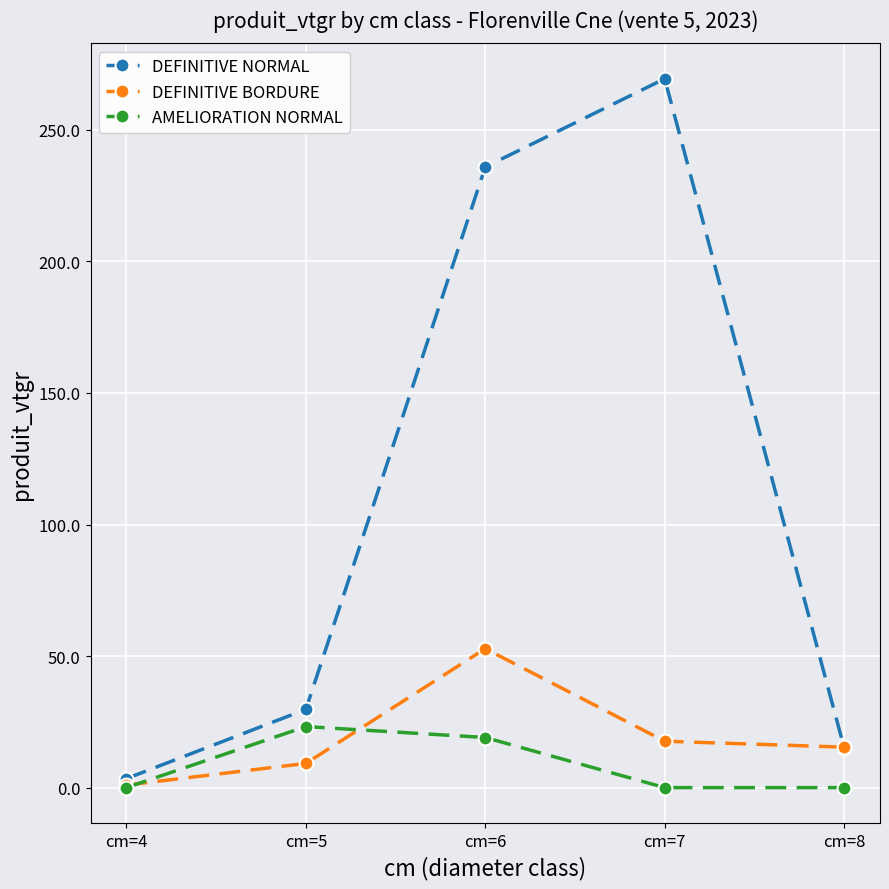

Between cm=4 and cm=6, which series saw the biggest shift?

DEFINITIVE NORMAL